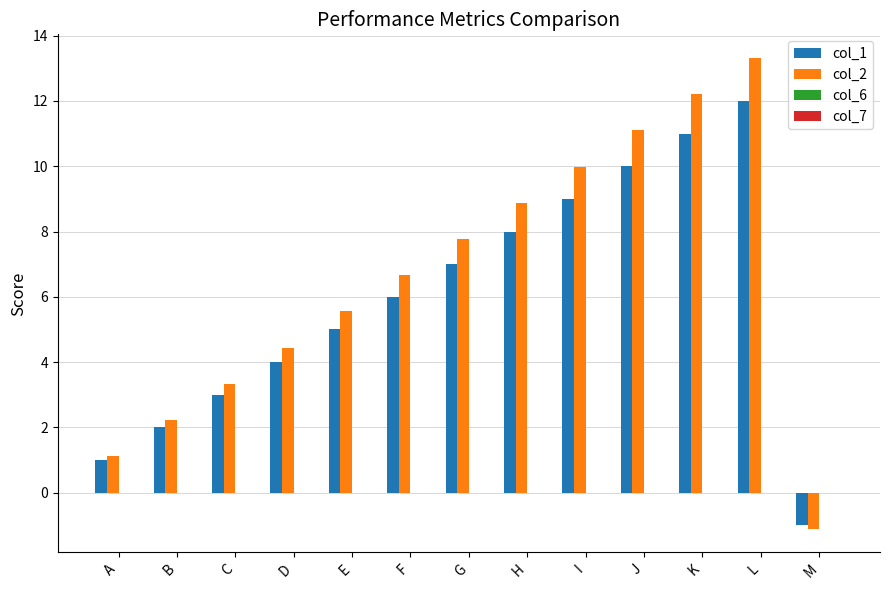

True or false: col_1 has a value of 2.0 at B.

True